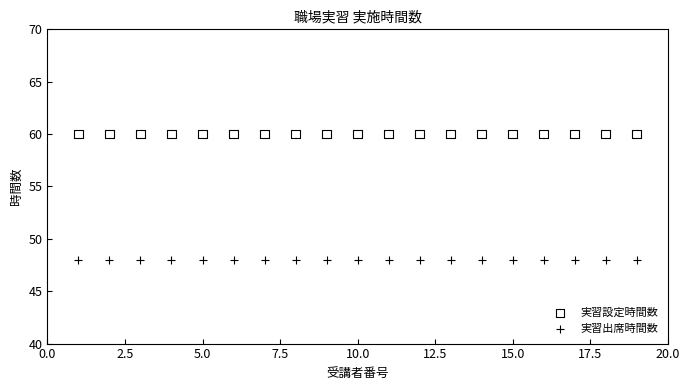

Which series contains the highest Y value?

実習設定時間数